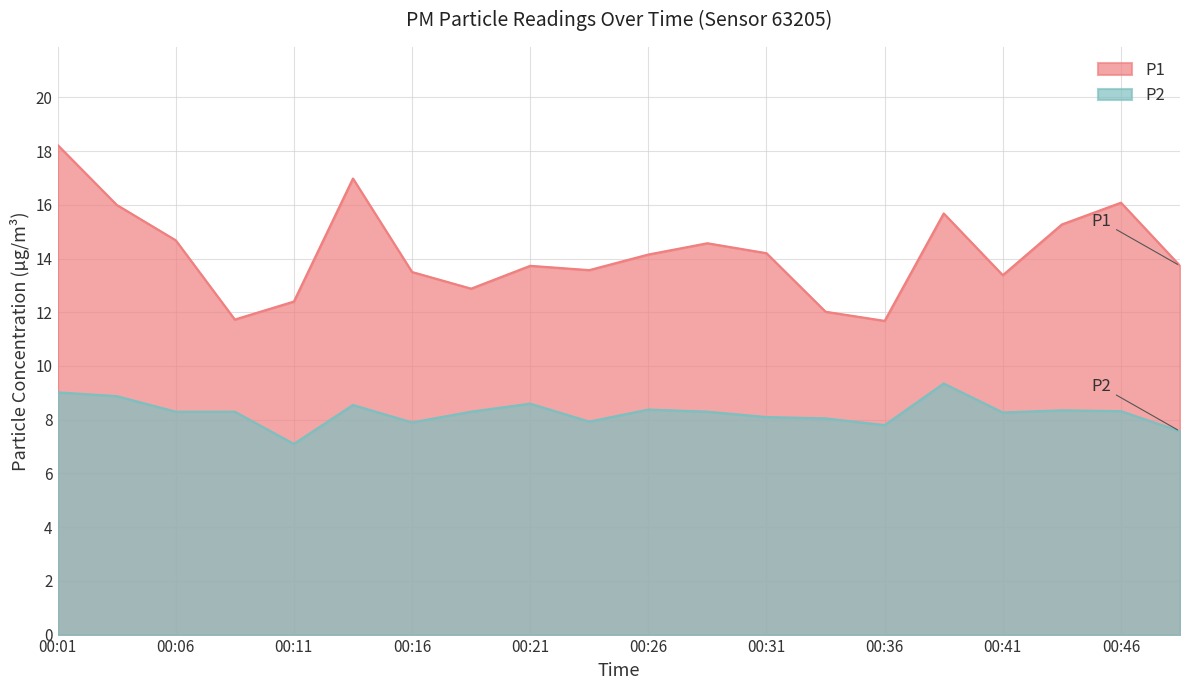

True or false: P2 and P1 cross at least once.

False